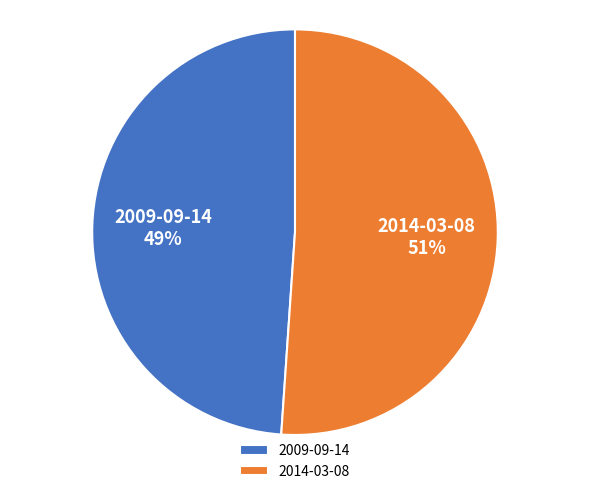

What is the ratio of the value at 2014-03-08 to the value at 2009-09-14?

1.0